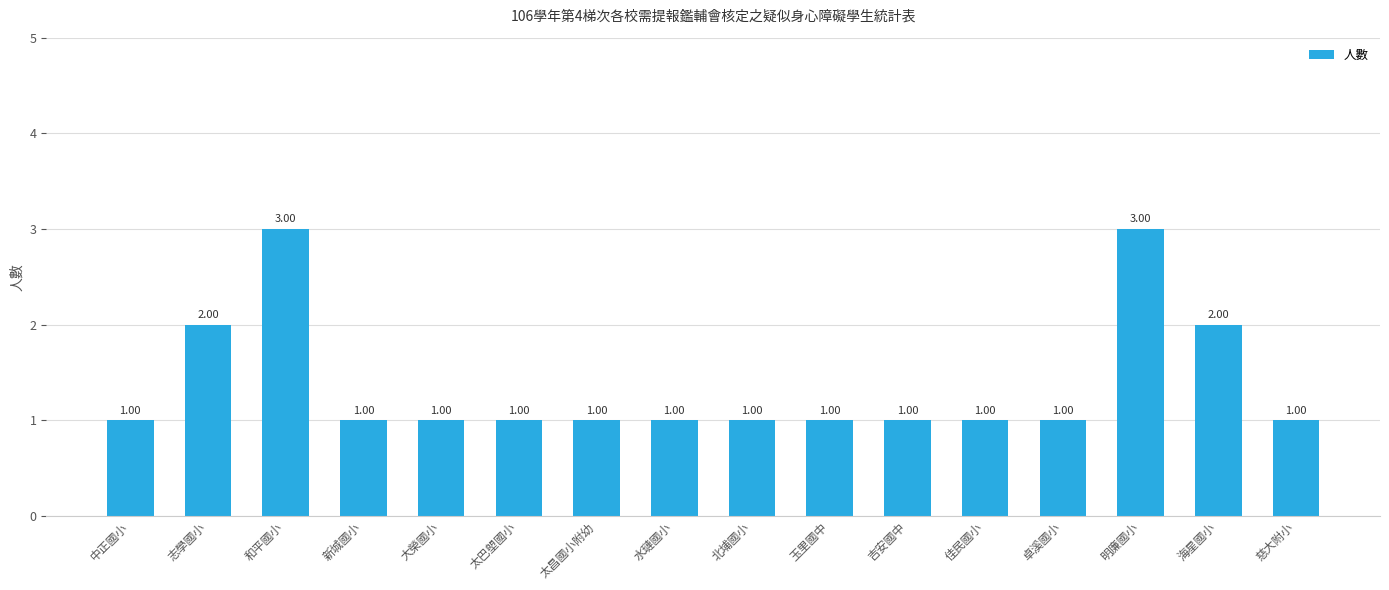

How many values are between 1 and 2?

14